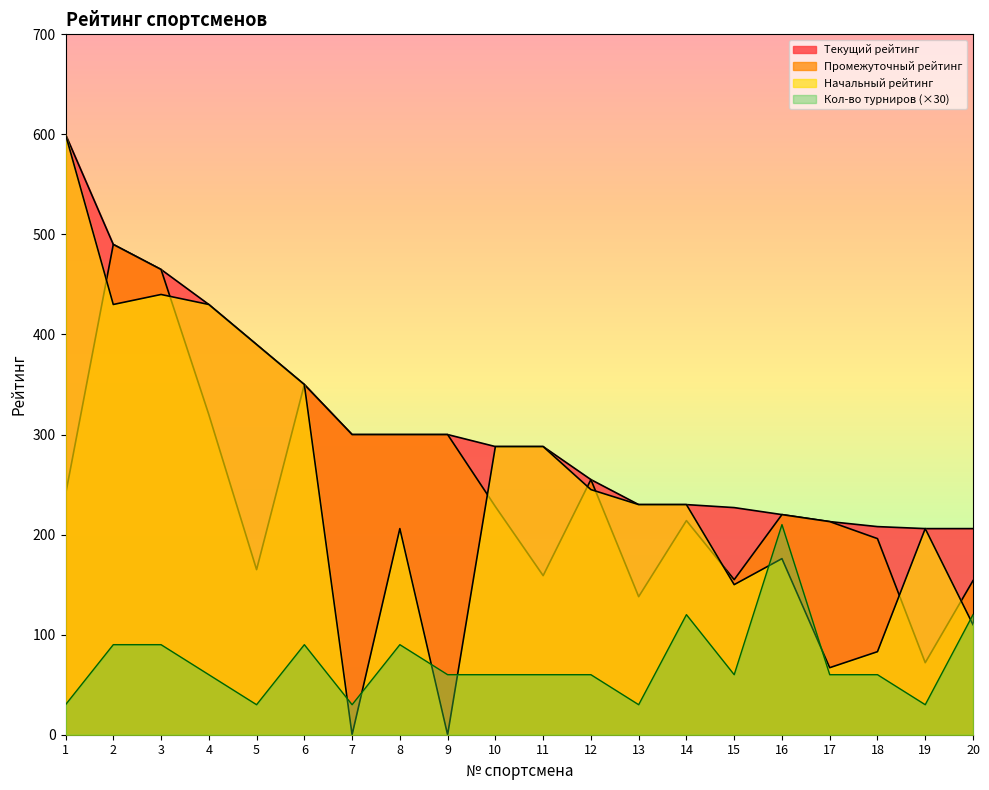

Where is the first local maximum for Кол-во турниров?

6